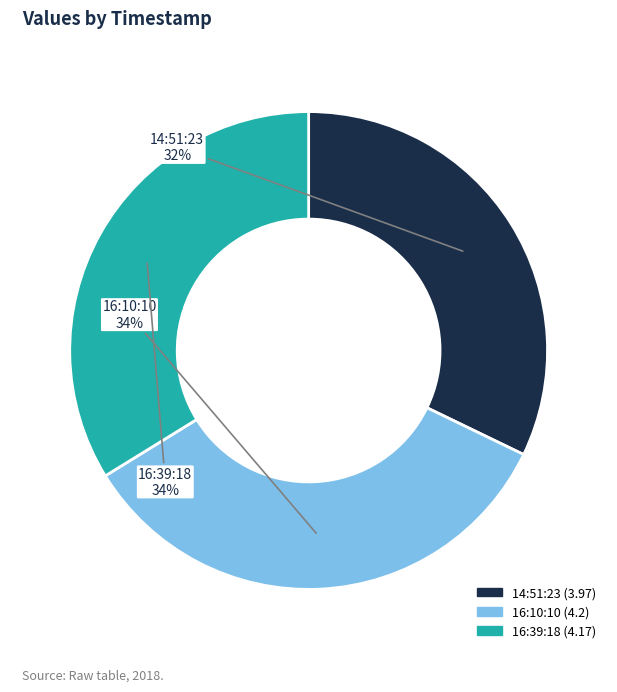

What is the ratio of the value at 2018-07-13T16:10:10.181Z to the value at 2018-07-13T16:39:18.299Z?

1.0